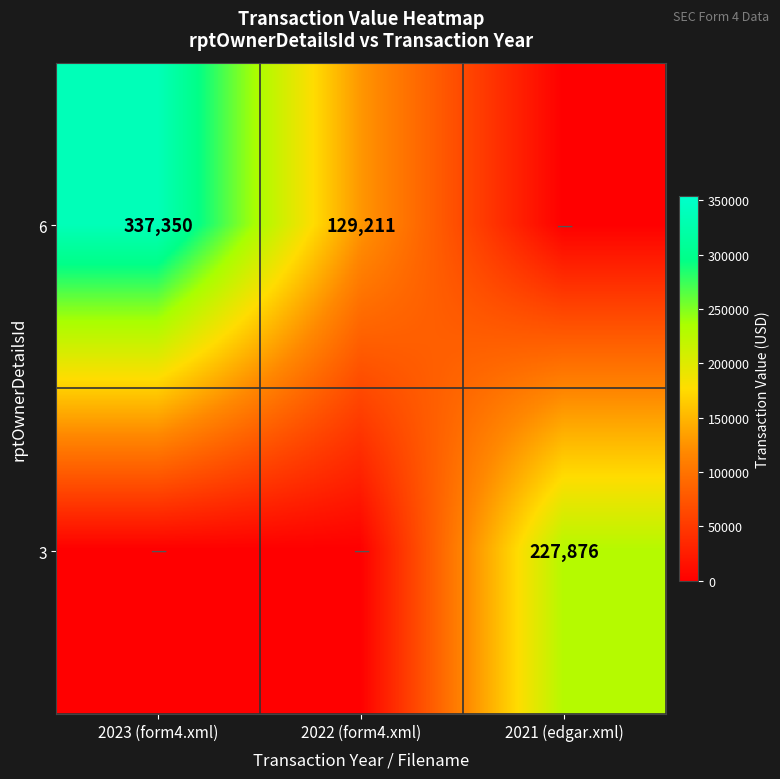

What is the difference between the 6 values at 2023 (form4.xml) and 2022 (form4.xml)?

208139